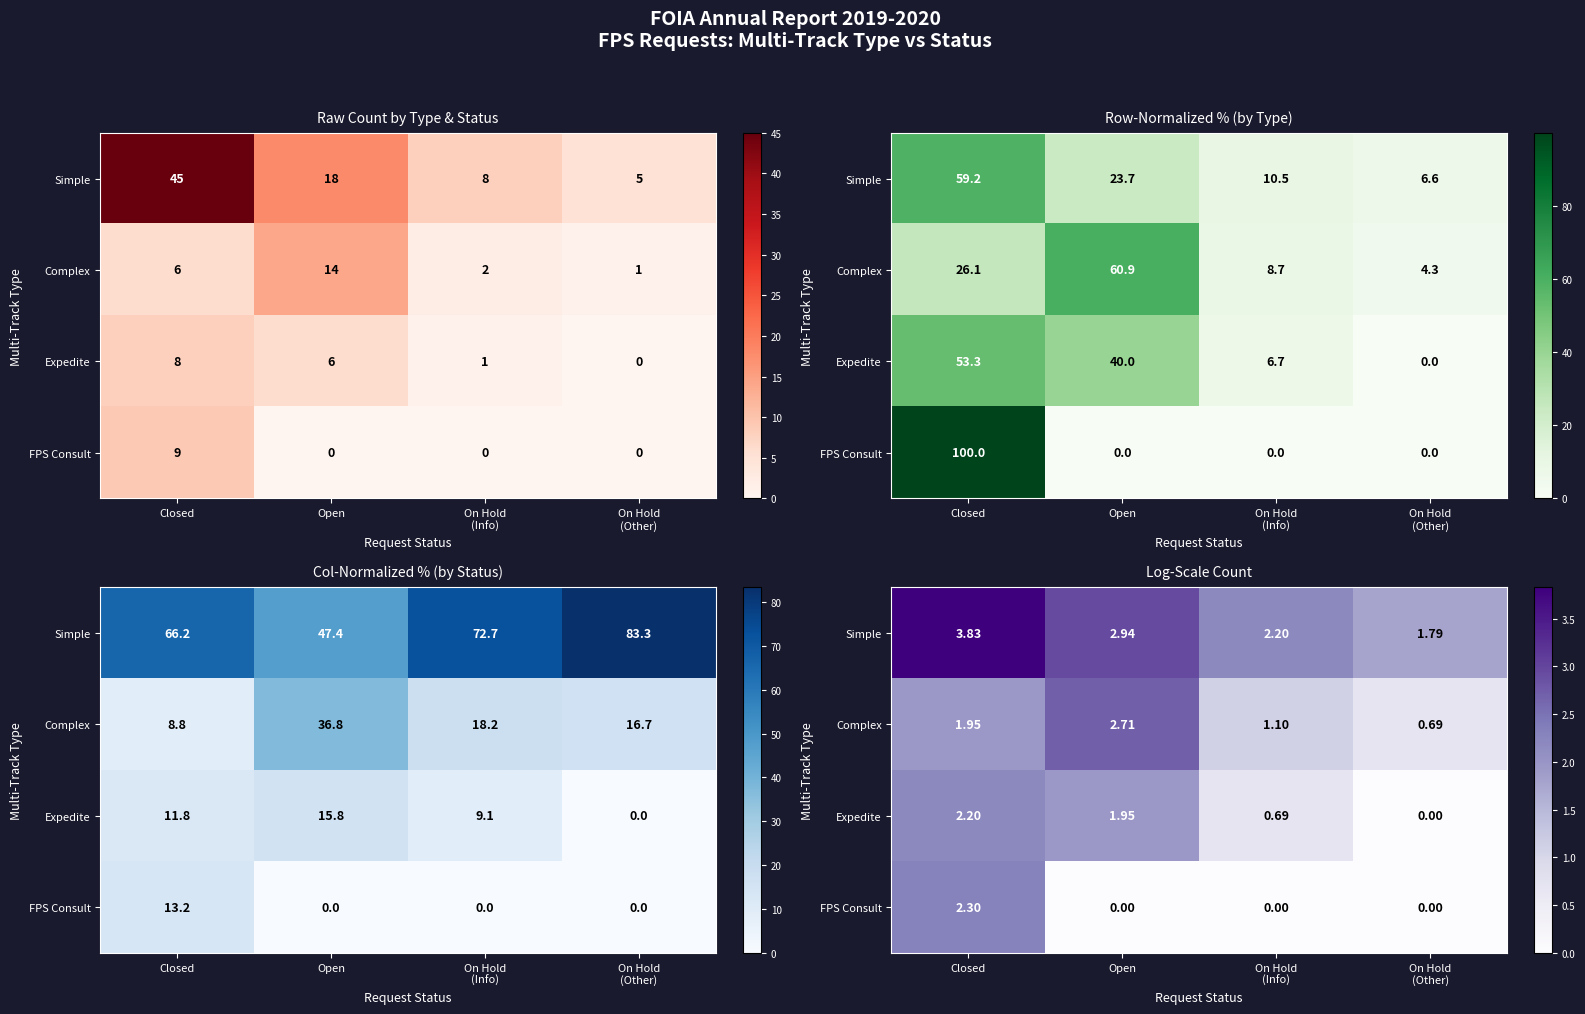

At how many categories does at least one series exceed 1?

4